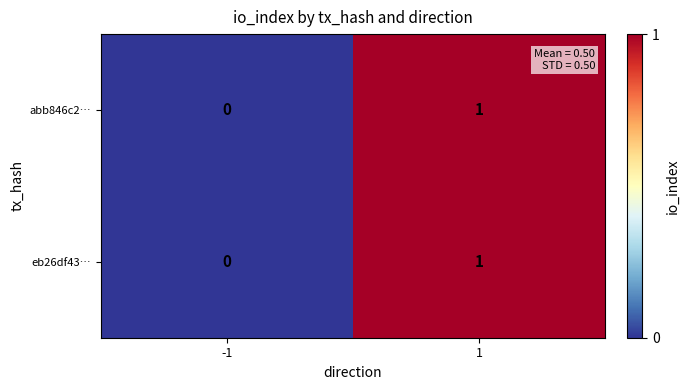

Reading right to left, list all the values displayed in this chart.

abb846c2…: 1=1	-1=0
eb26df43…: 1=1	-1=0